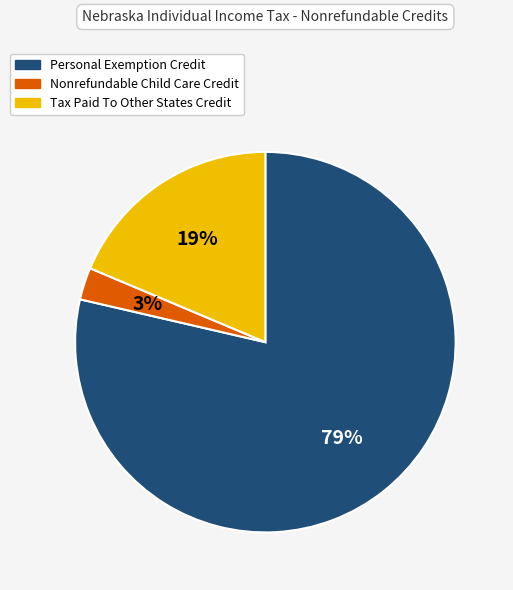

Between Nonrefundable Child Care Credit and Personal Exemption Credit, which is larger?

Personal Exemption Credit